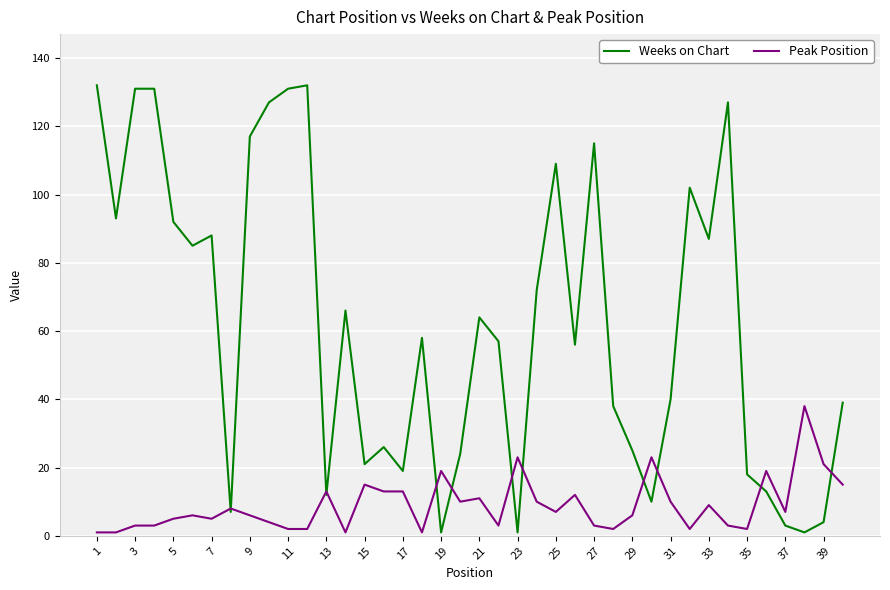

What is the highest value of the Weeks on Chart series?

132